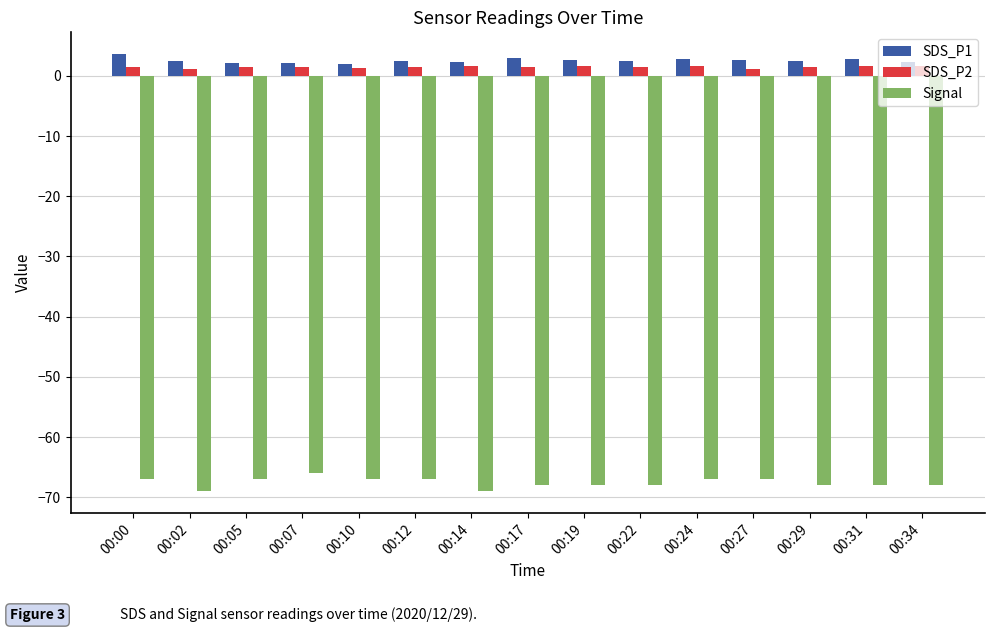

The SDS_P2 series shows 1.5 at 00:22. True or false?

True